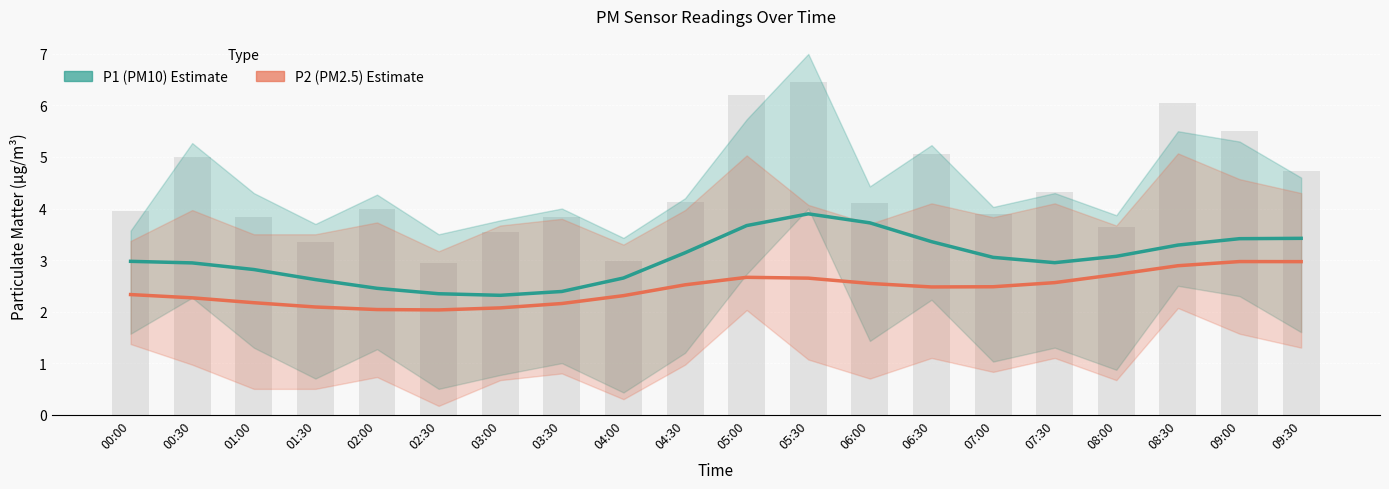

Are the bars horizontal?

No